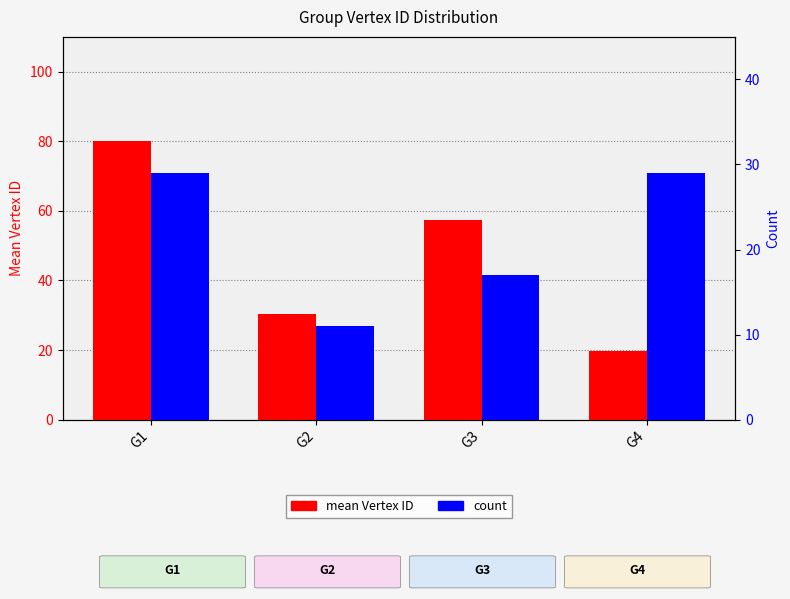

What is the average value of the count series?

21.5